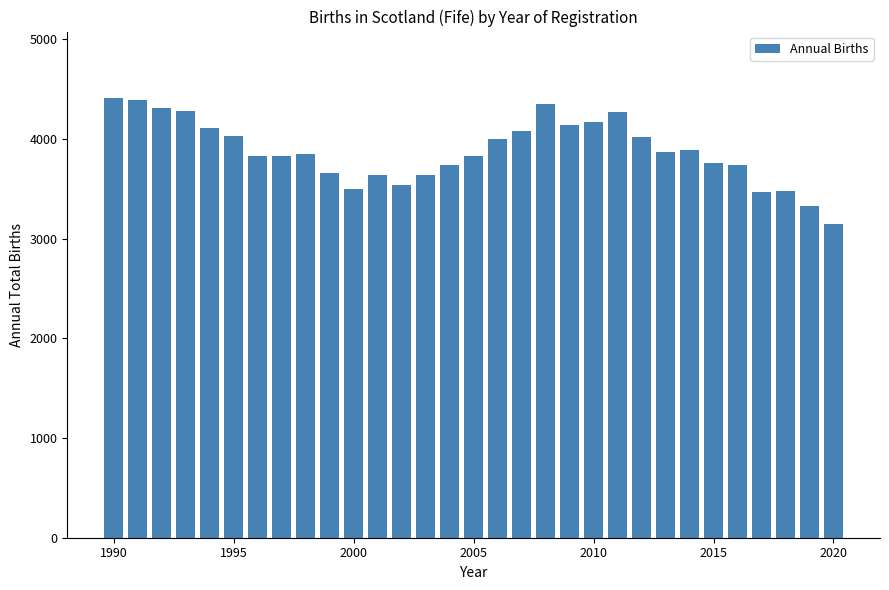

What is the minimum value shown in the chart?

3144